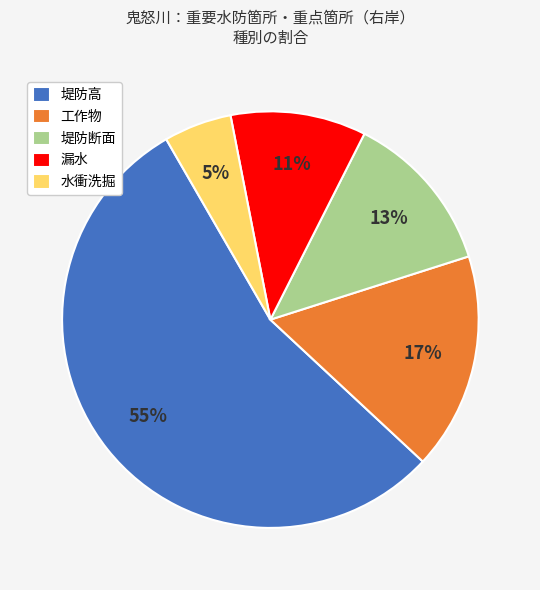

True or false: 堤防断面 accounts for 7% of the total.

False